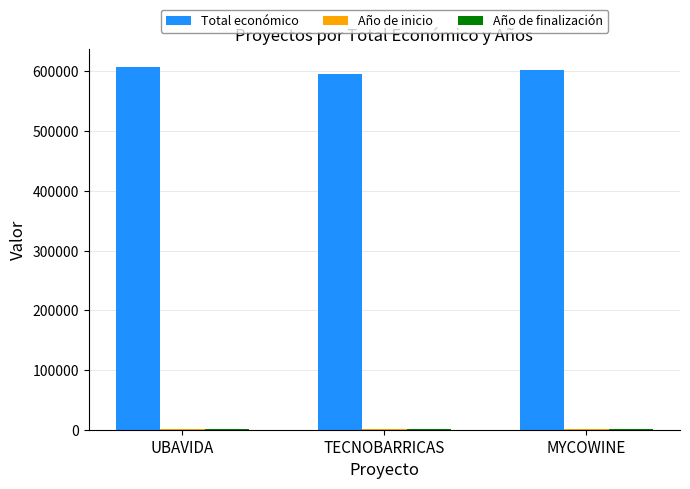

What is the spread (max minus min) of values at UBAVIDA?

605318.0